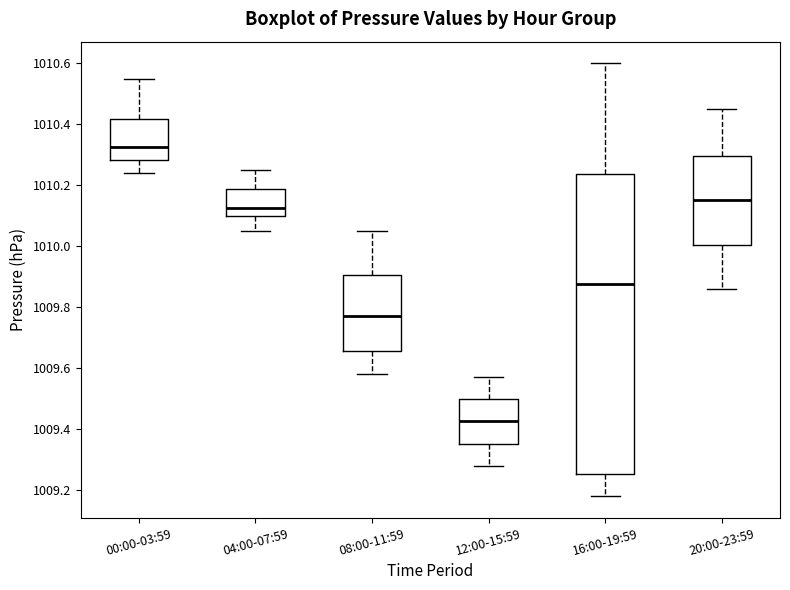

Reading left to right, transcribe this box plot: for each box, give where its median line is, the range the box spans, and where its two whiskers end, as read against the y-axis. The values are not printed on the chart, so give them approximately, as read against the axis.

00:00-03:59: median 1010.32, box 1010.28 to 1010.42, whiskers 1010.24 to 1010.56
04:00-07:59: median 1010.12, box 1010.10 to 1010.18, whiskers 1010.06 to 1010.26
08:00-11:59: median 1009.78, box 1009.66 to 1009.90, whiskers 1009.58 to 1010.06
12:00-15:59: median 1009.42, box 1009.36 to 1009.50, whiskers 1009.28 to 1009.58
16:00-19:59: median 1009.88, box 1009.26 to 1010.24, whiskers 1009.18 to 1010.60
20:00-23:59: median 1010.16, box 1010.00 to 1010.30, whiskers 1009.86 to 1010.46